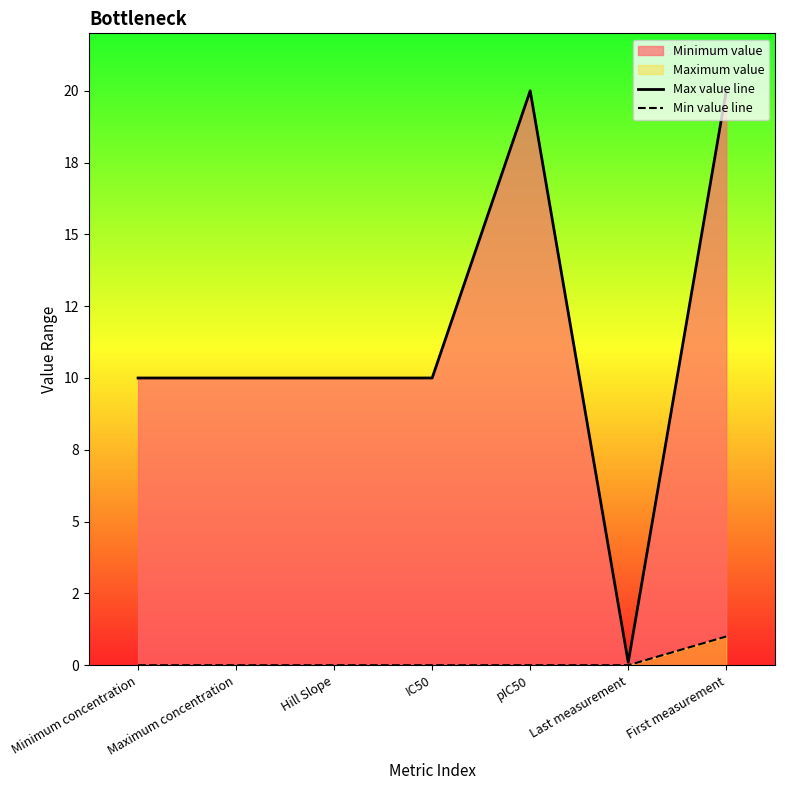

How many data points in Max value line are above 10?

2